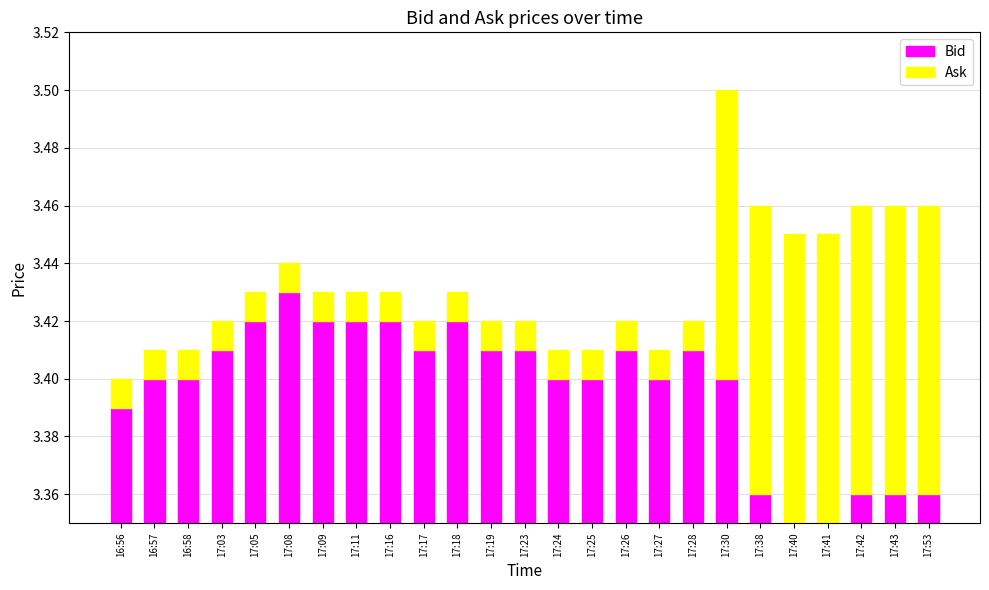

At which label is Ask closest to 0?

16:56